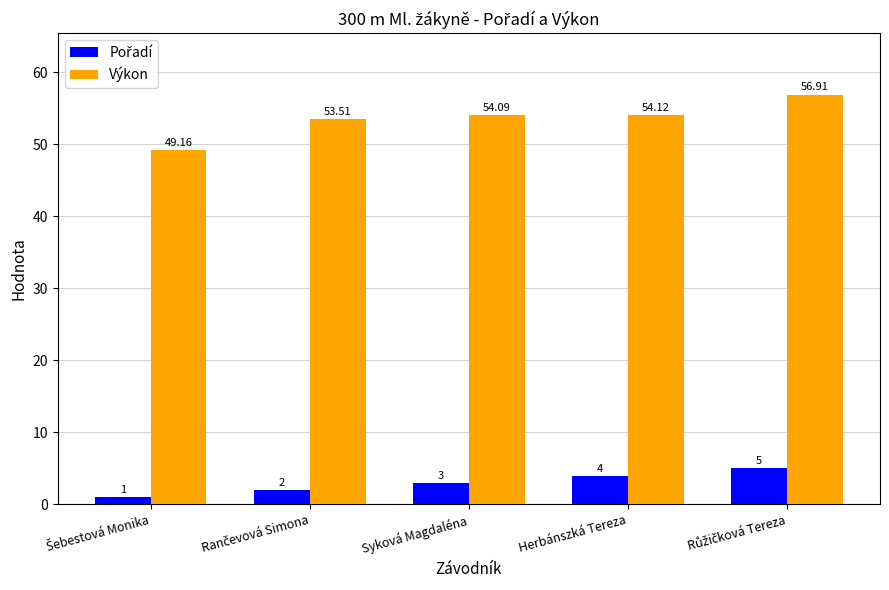

Which series has the widest spread of values?

Výkon